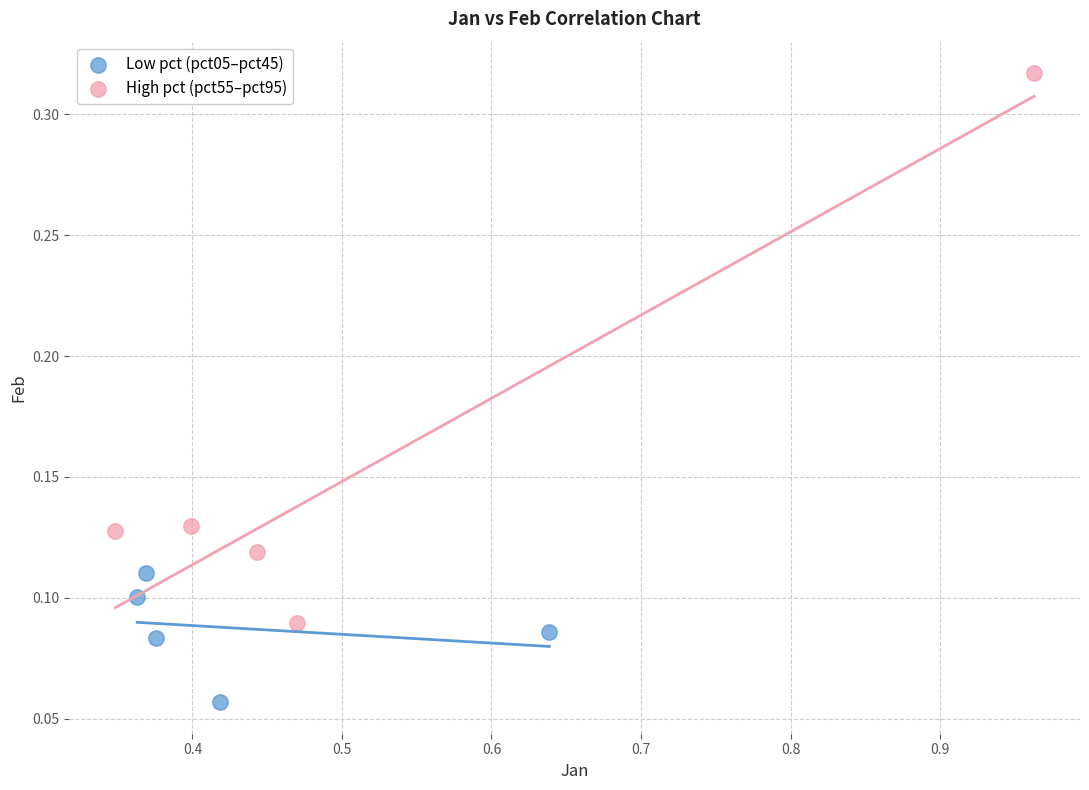

Which series contains the highest Y value?

High pct (pct55–pct95)